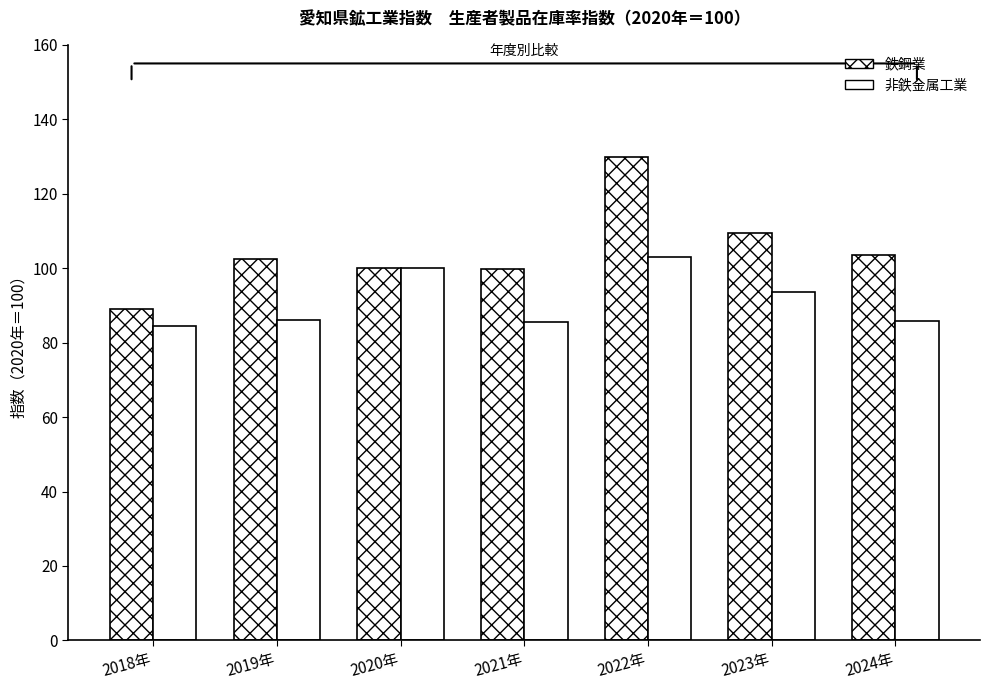

At how many categories does at least one series exceed 126?

1